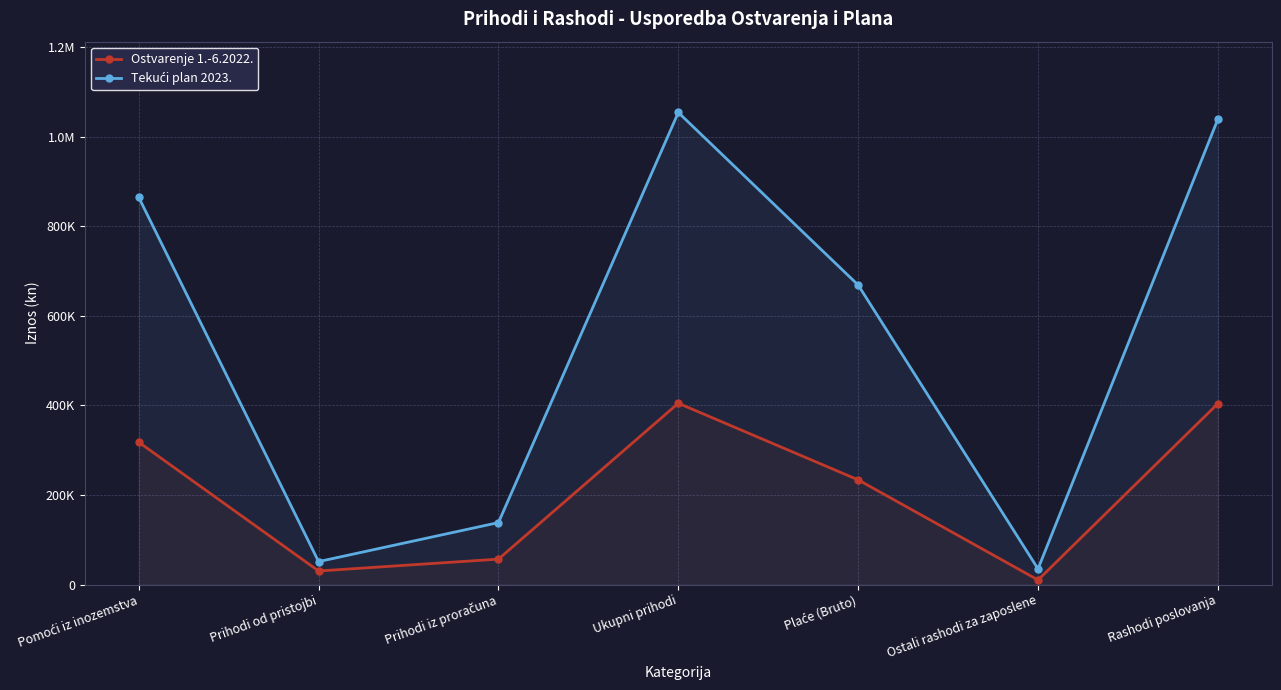

Rank the series by their average value, from lowest to highest.

Ostvarenje 1.-6.2022., Tekući plan 2023.